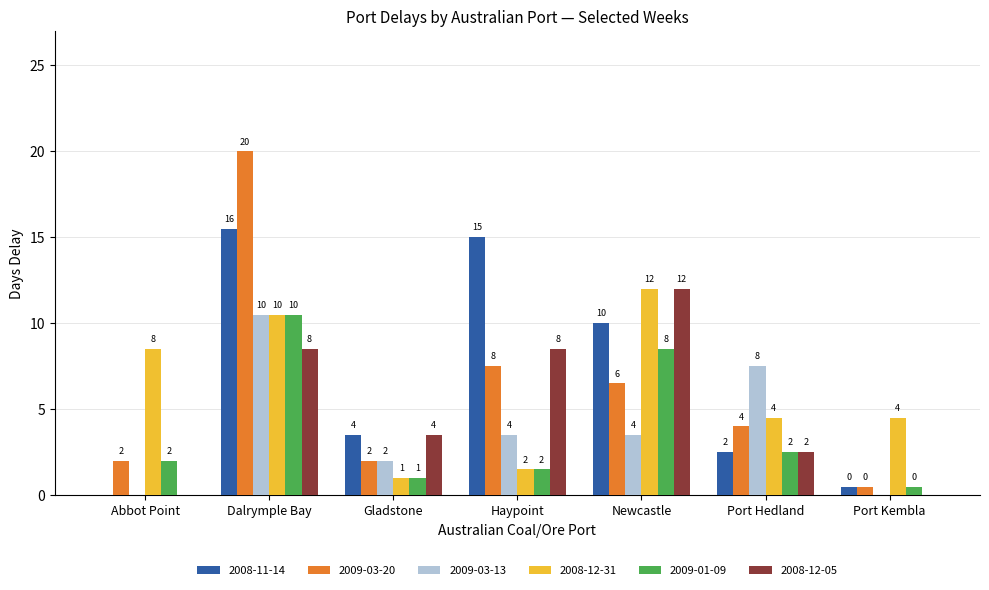

What value does the 2009-01-09 series have at Haypoint?

1.5